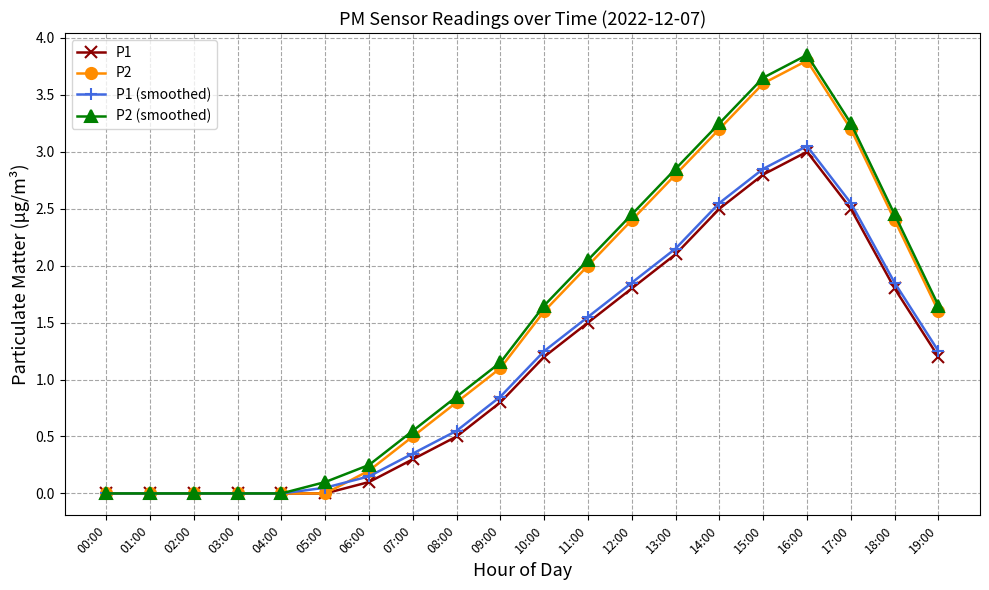

What is the label of the 1st point from the right?

19:00